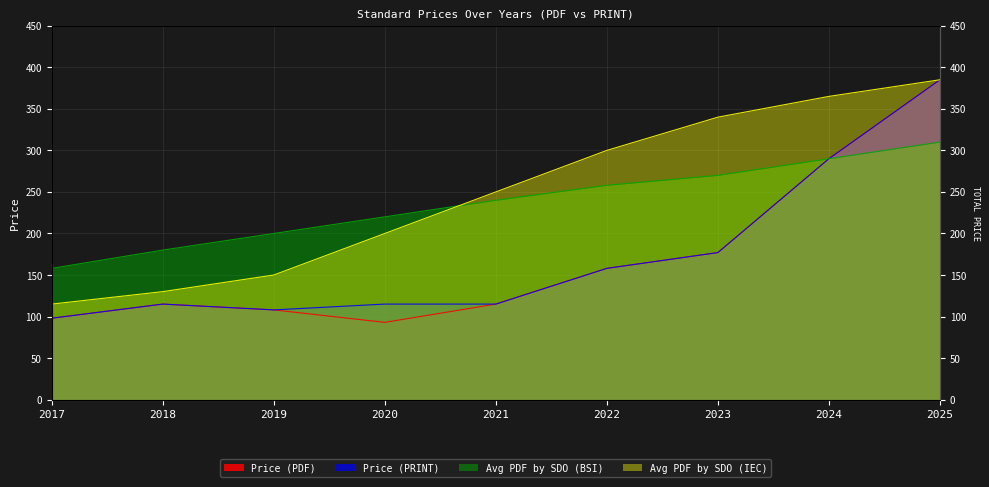

What is the approximate value of Avg PDF by SDO (IEC) at 2018?

130